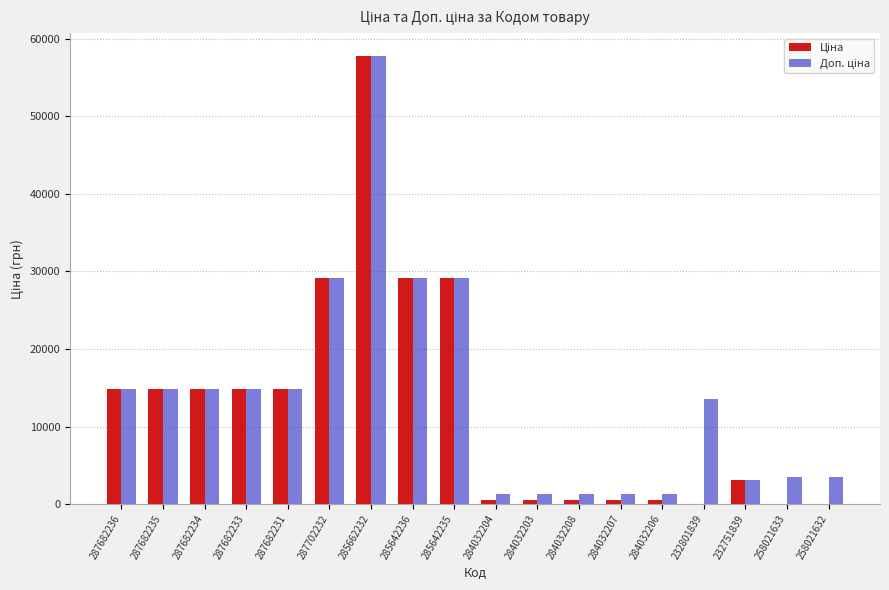

Are the bars horizontal?

No